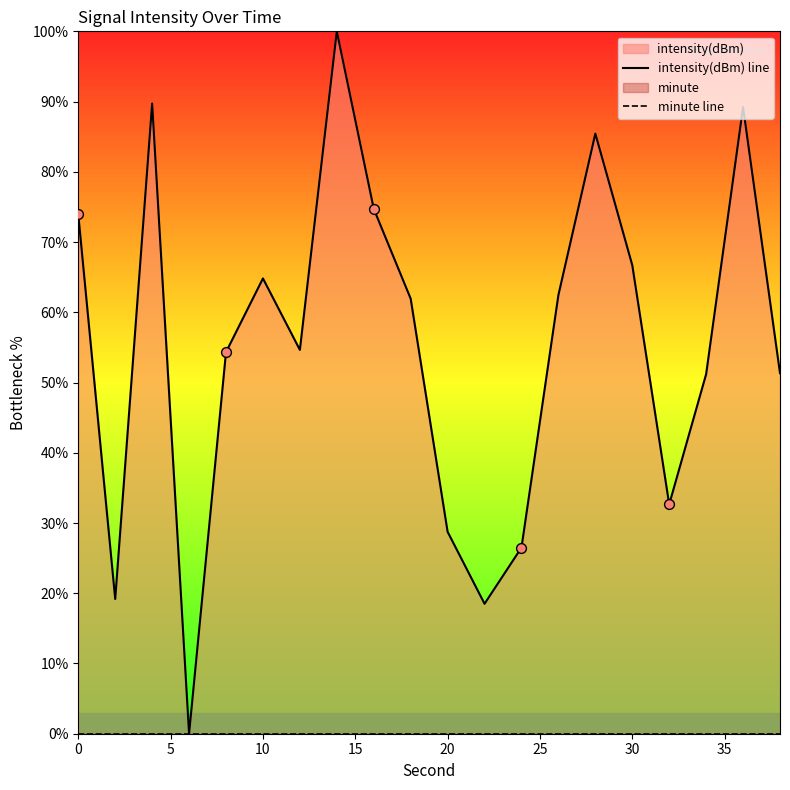

Is the value of minute line at 40 greater than the value of intensity(dBm) line at 16?

No